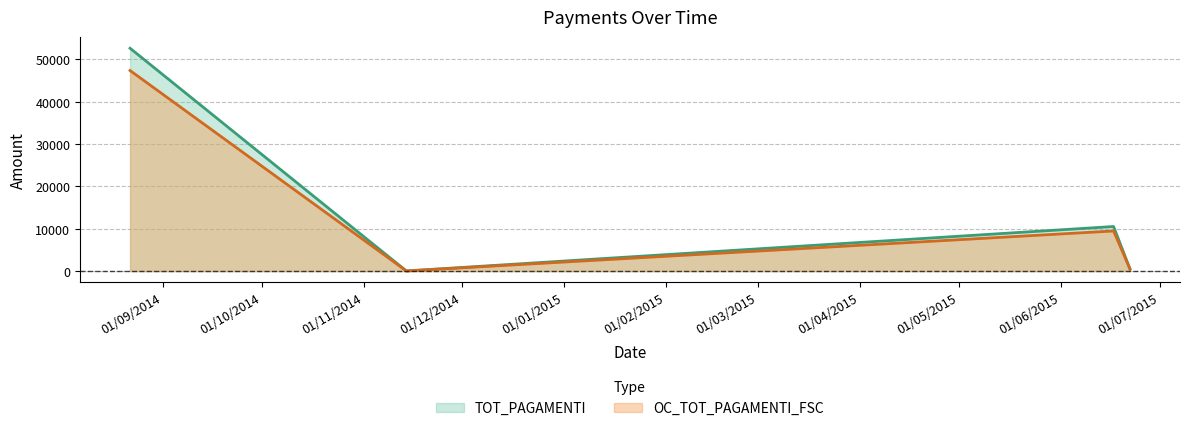

True or false: OC_TOT_PAGAMENTI_FSC has more than 0 interior local peaks.

True